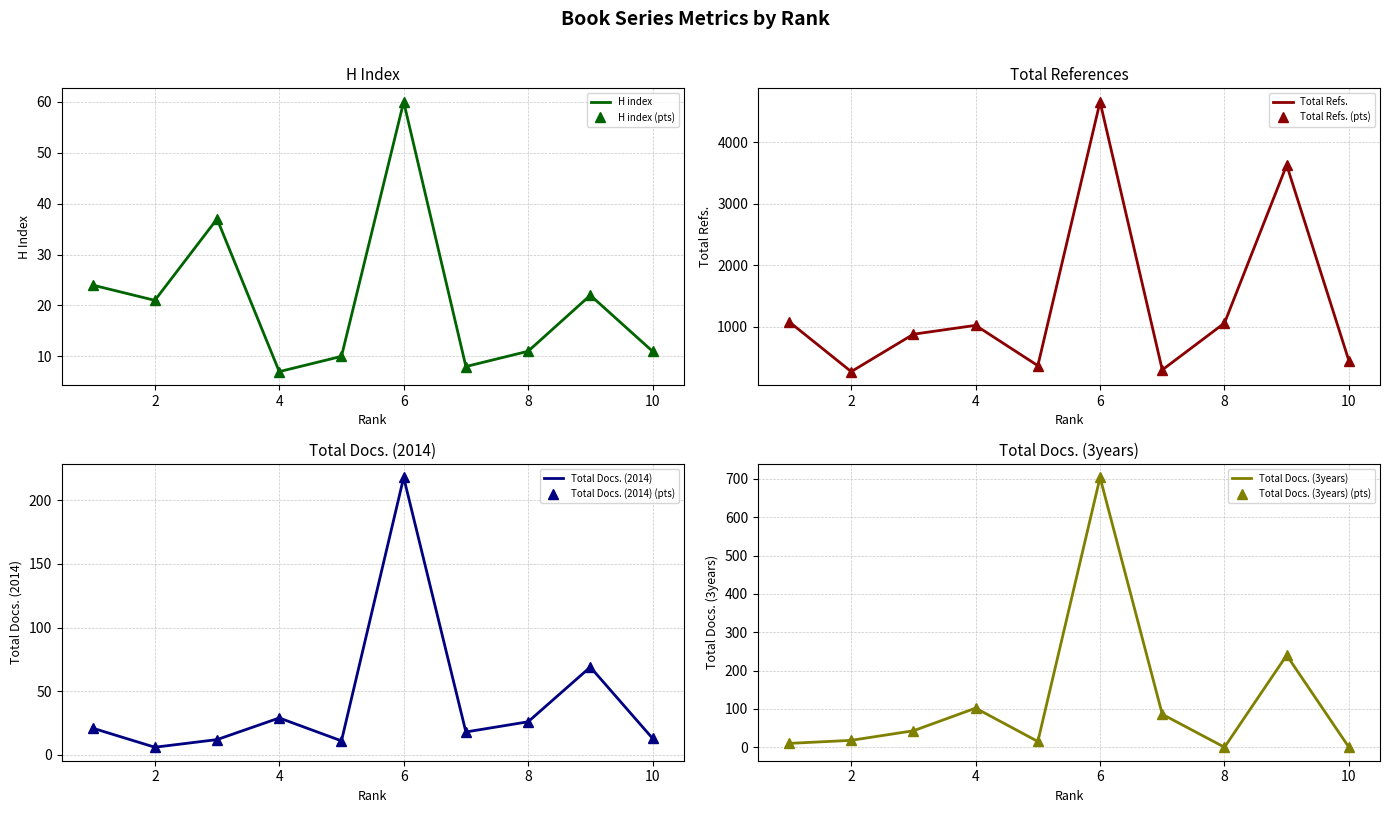

Between 7 and 8, which is larger?

8